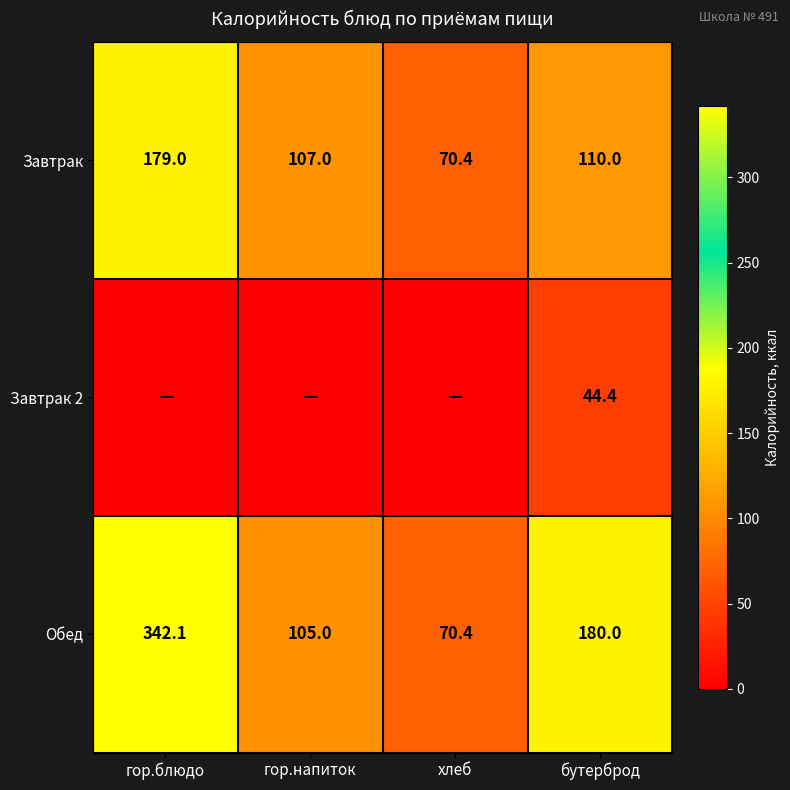

What is the difference between the maximum and minimum values in the Завтрак series?

108.6